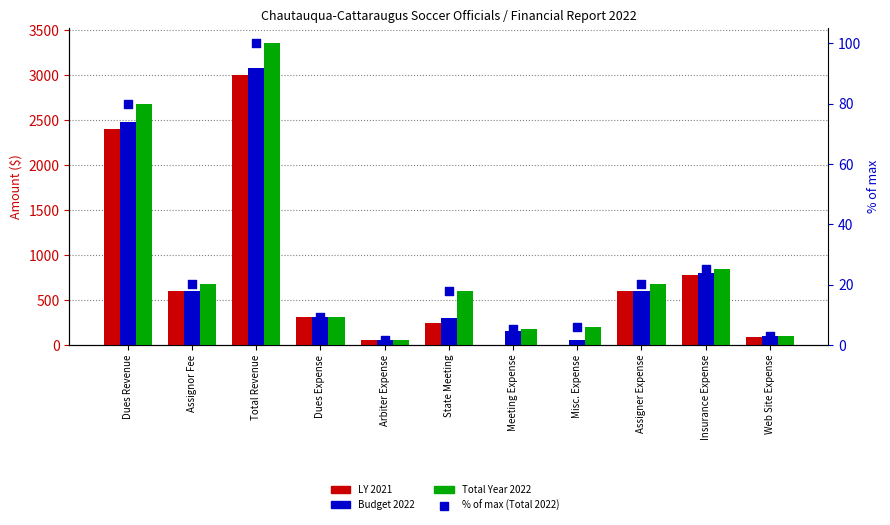

At how many categories does at least one series exceed 2426?

2